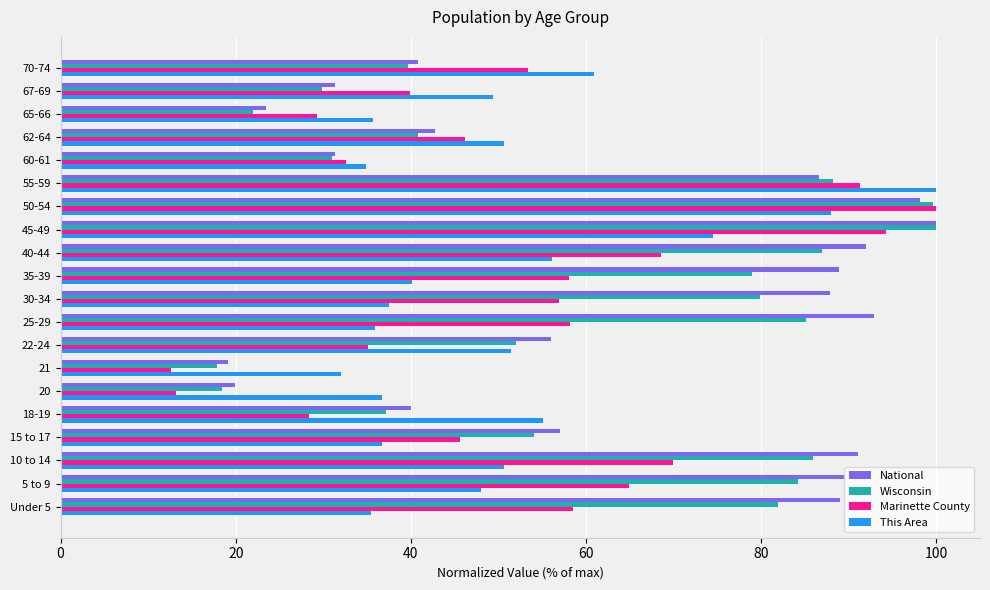

At which category is the sum across all series the highest?

50-54